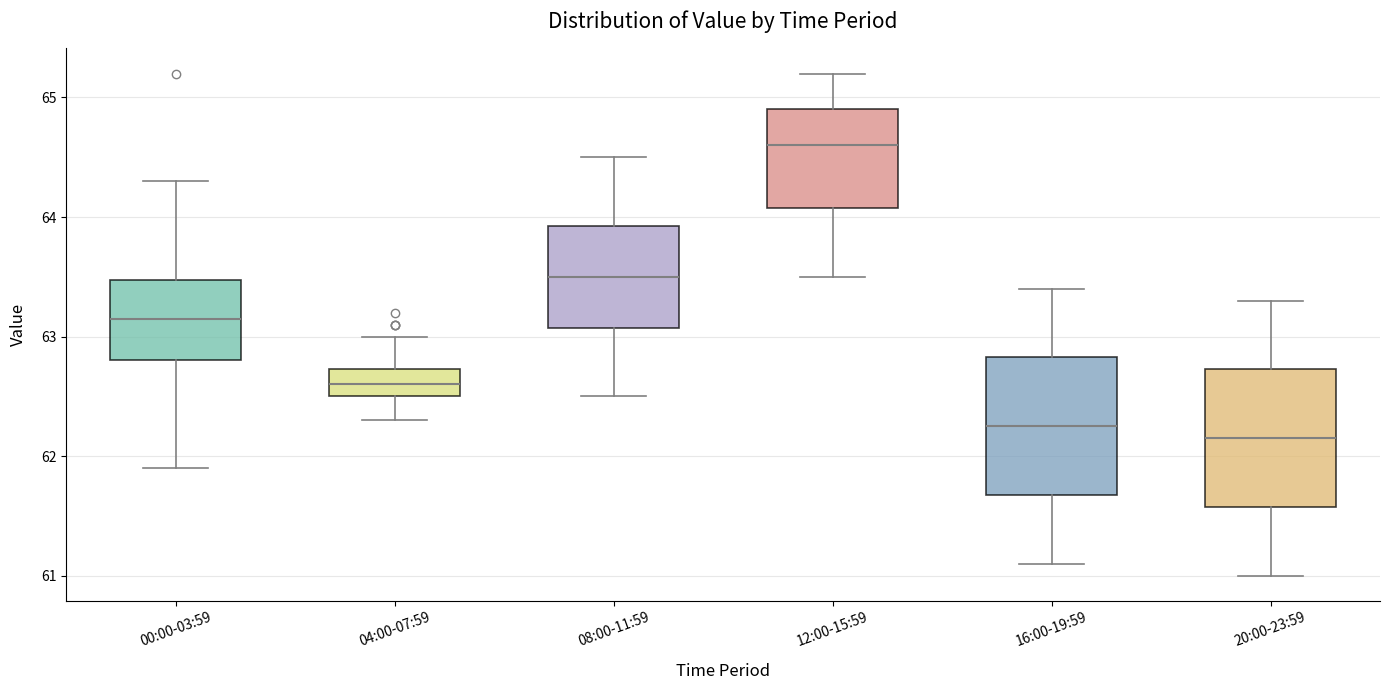

Reading left to right, transcribe this box plot: for each box, give where its median line is, the range the box spans, and where its two whiskers end, as read against the y-axis. The values are not printed on the chart, so give them approximately, as read against the axis.

00:00-03:59: median 63.2, box 62.8 to 63.5, whiskers 61.9 to 64.3
04:00-07:59: median 62.6, box 62.5 to 62.7, whiskers 62.3 to 63.0
08:00-11:59: median 63.5, box 63.1 to 63.9, whiskers 62.5 to 64.5
12:00-15:59: median 64.6, box 64.1 to 64.9, whiskers 63.5 to 65.2
16:00-19:59: median 62.3, box 61.7 to 62.8, whiskers 61.1 to 63.4
20:00-23:59: median 62.2, box 61.6 to 62.7, whiskers 61.0 to 63.3